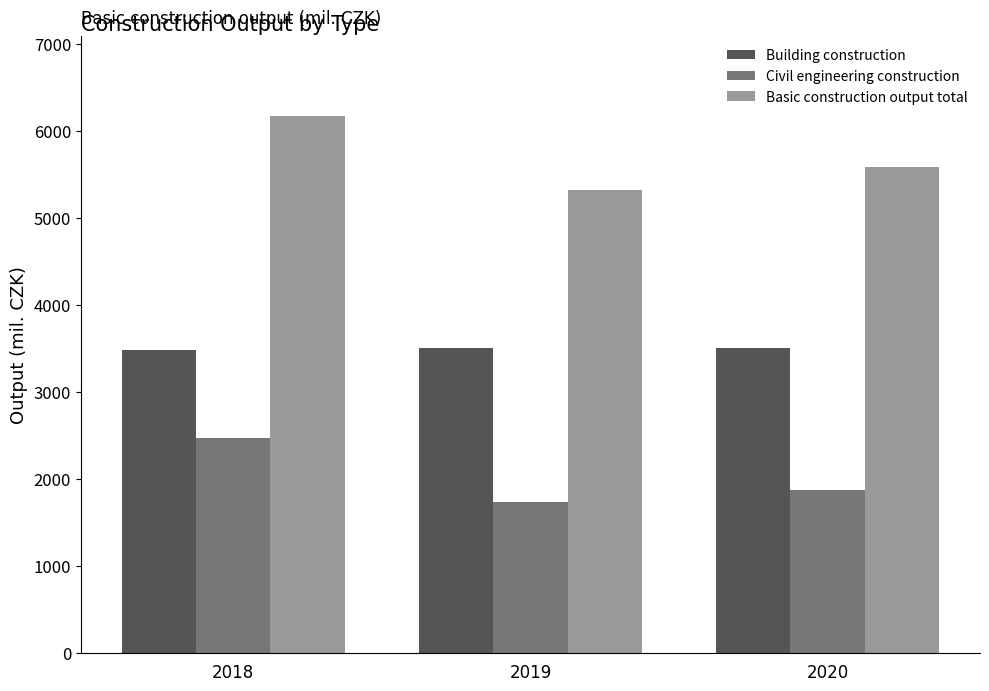

Is the value of Building construction at 2020 greater than the value of Civil engineering construction at 2019?

Yes